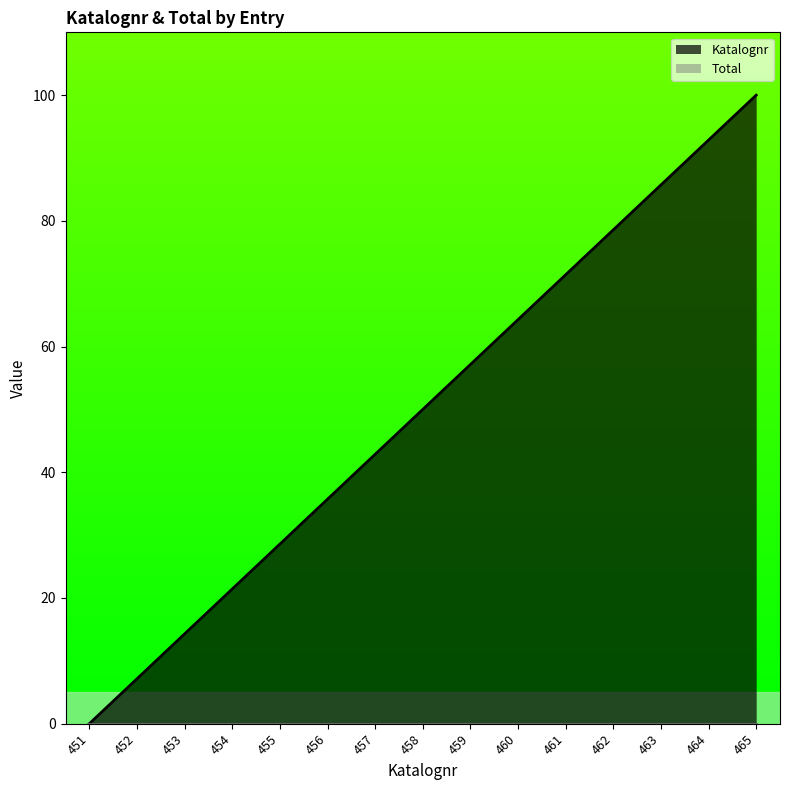

Where does the data first go above 50?

459